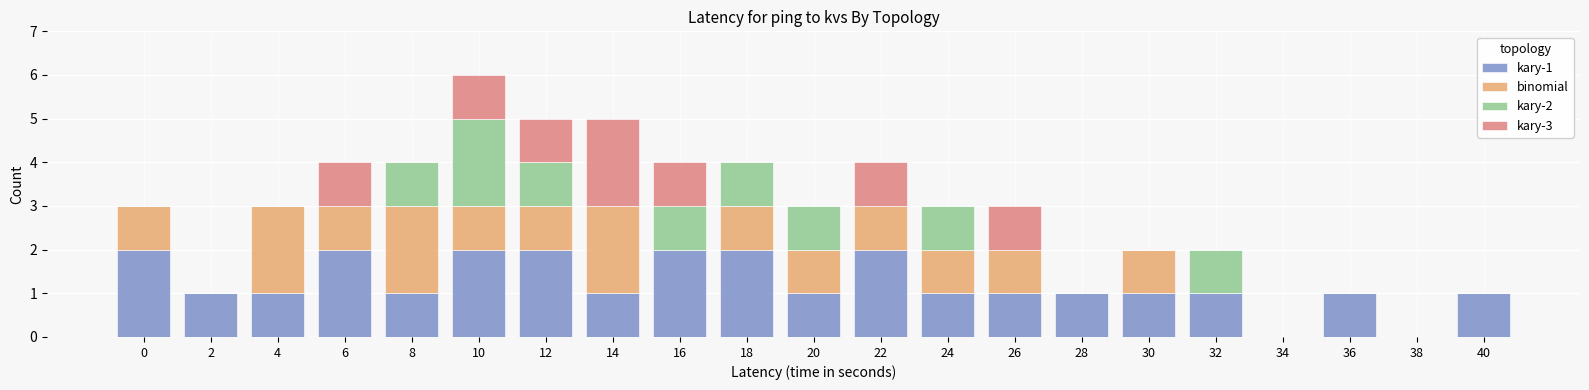

What is the total value across all series at 4?

3